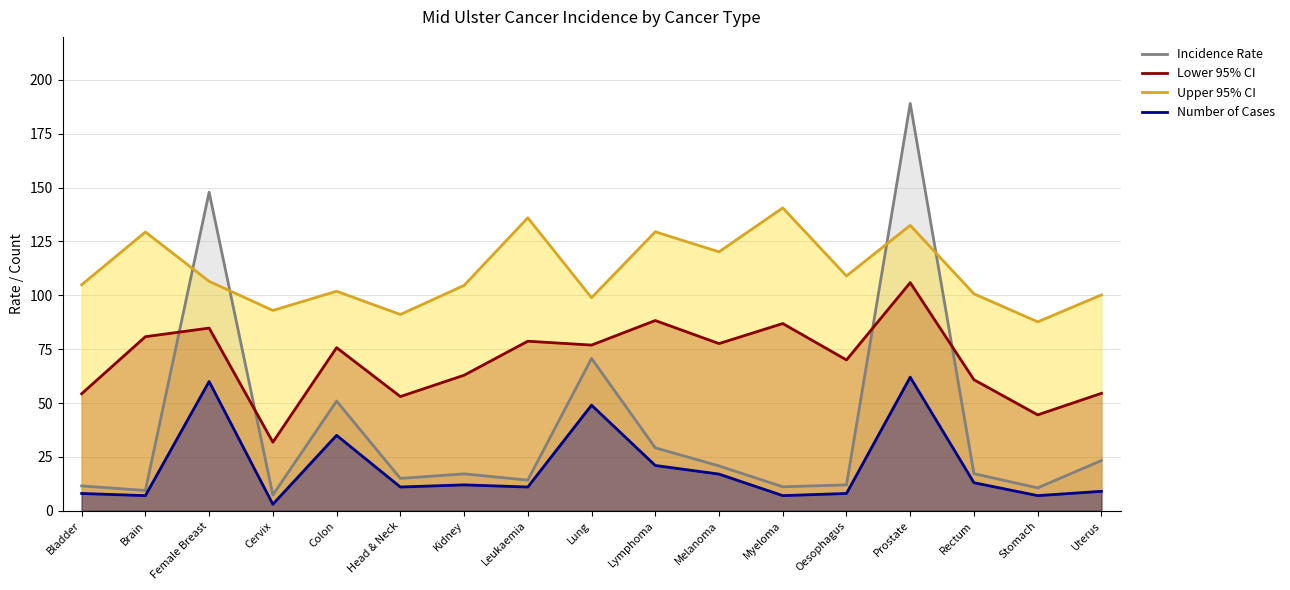

Where does the Incidence Rate series first go above 17?

Female Breast